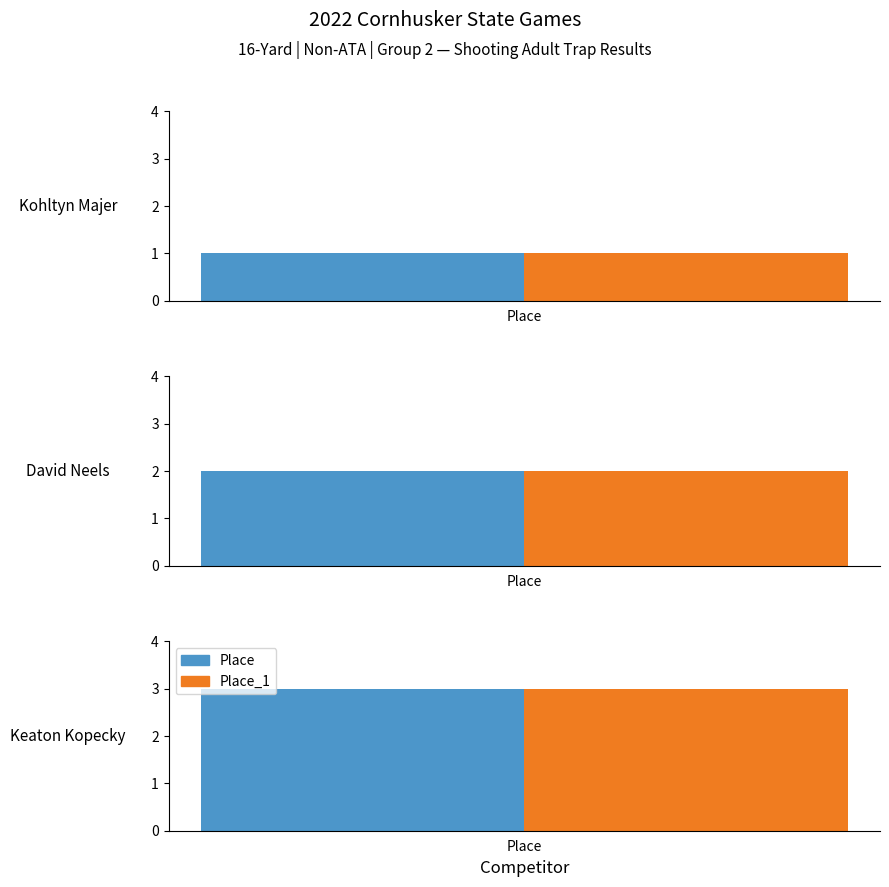

List the labels in order of value, largest first.

Keaton Kopecky, David Neels, Kohltyn Majer